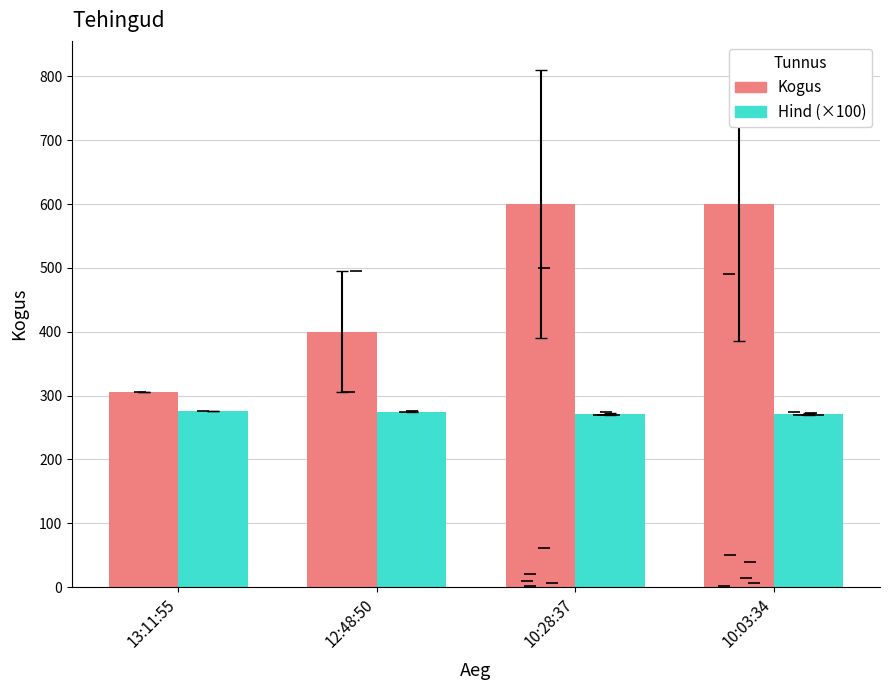

The Hind (×100) series shows 276.0 at 13:11:55. True or false?

True